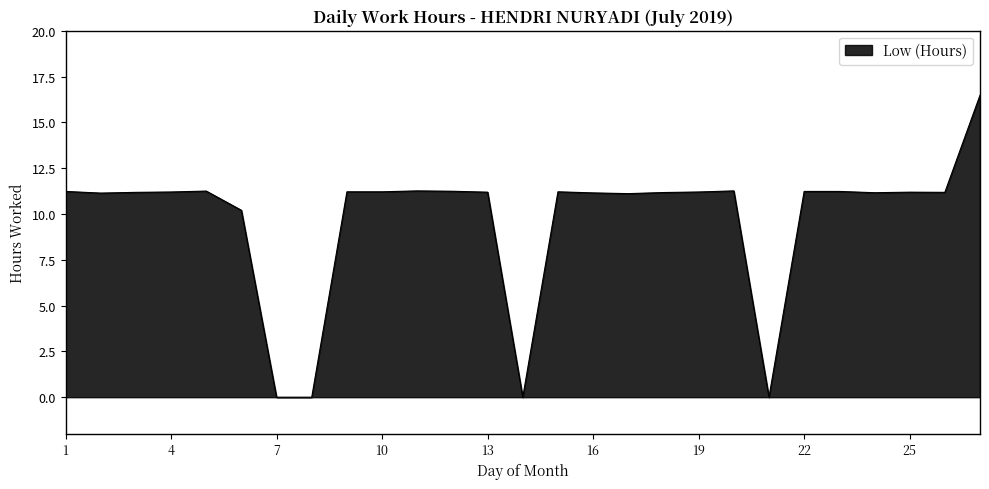

What is the difference between the second highest and minimum values?

11.3